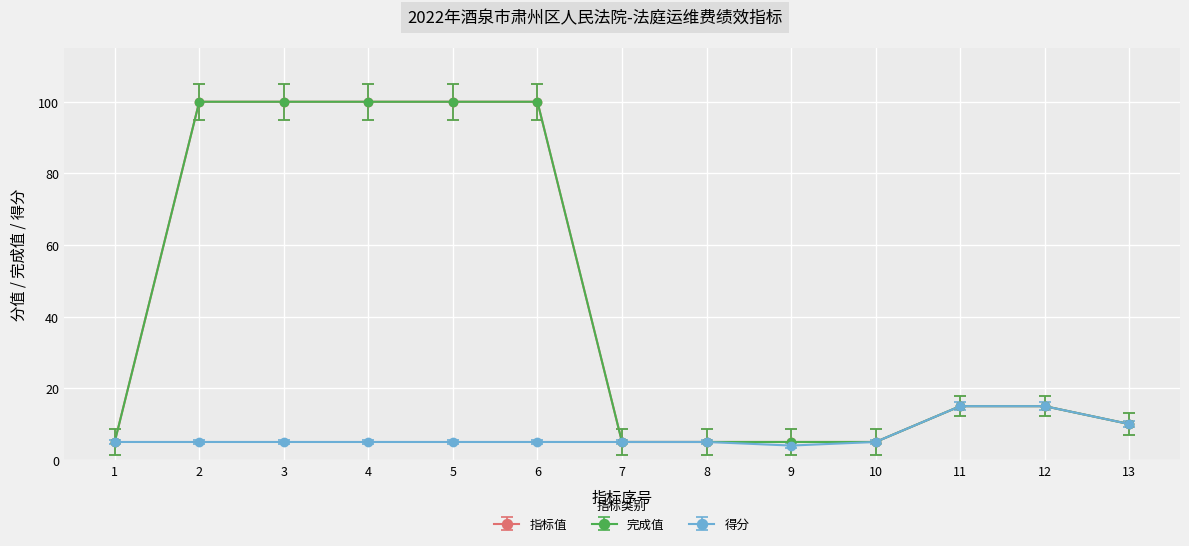

True or false: 指标值 and 完成值 cross at least once.

False